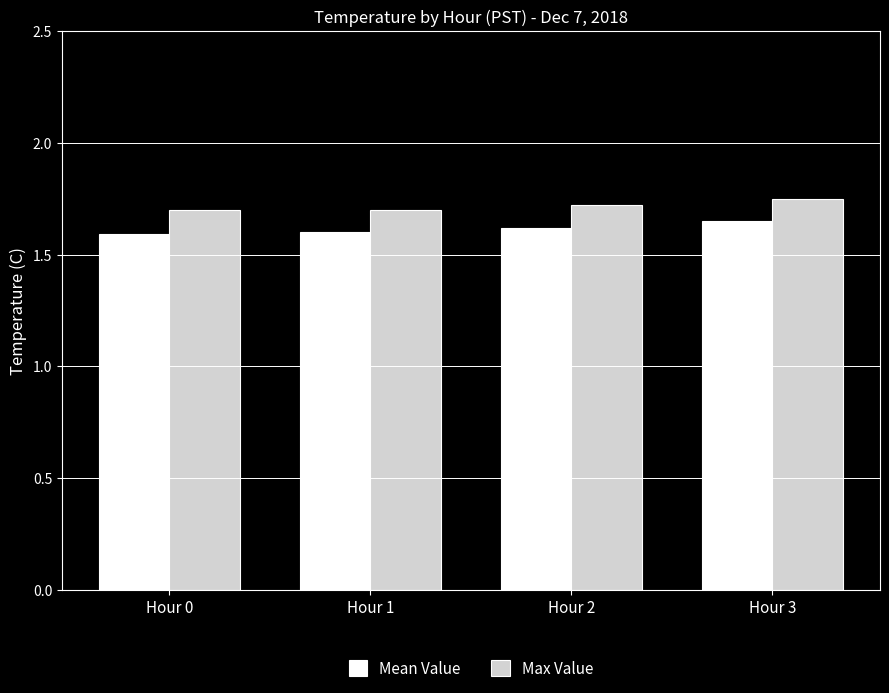

List the series in order of their overall mean, lowest first.

Mean Value, Max Value